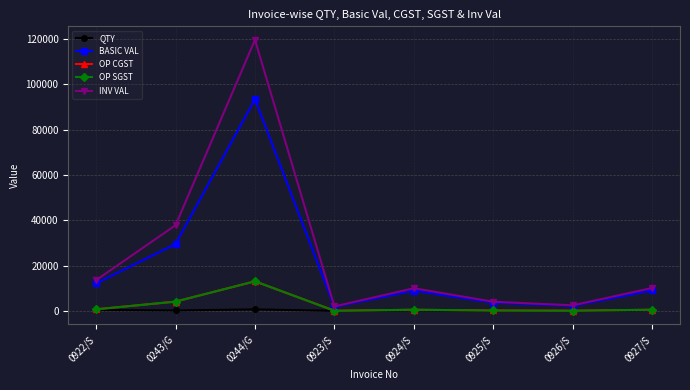

What is the label of the 7th point from the right?

0243/G